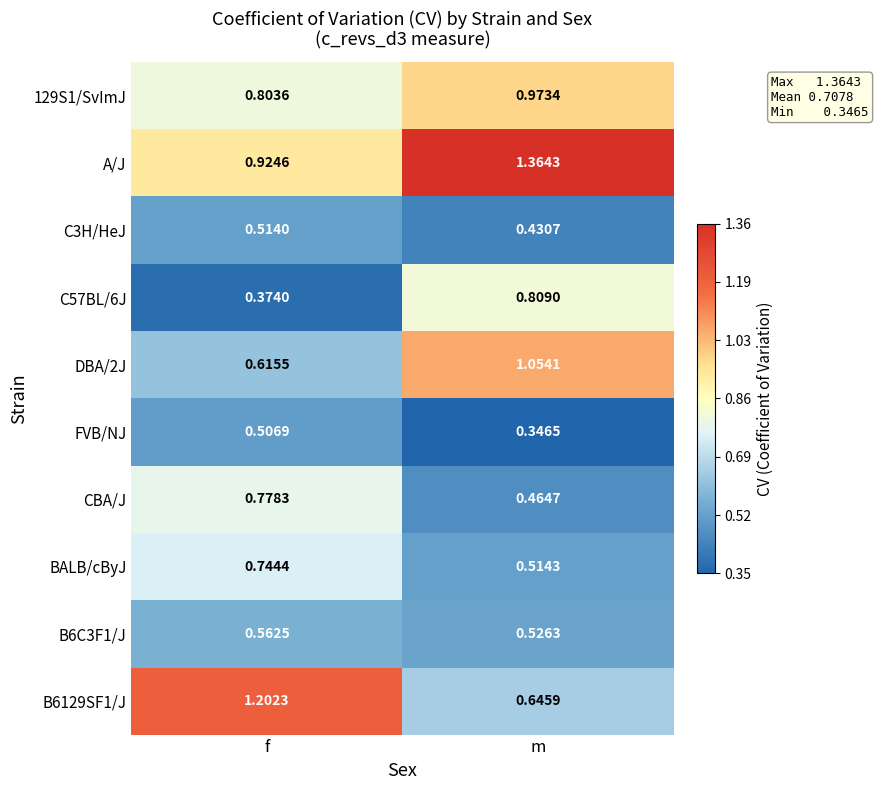

Which category has the highest value in the B6C3F1/J series?

f